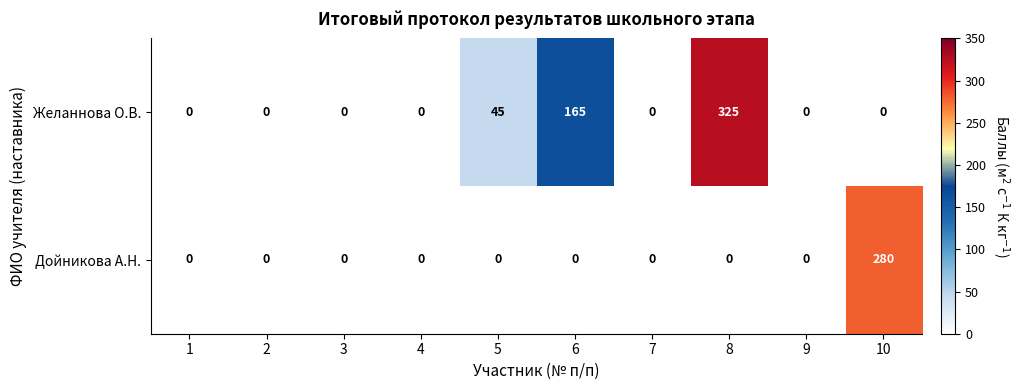

Which series has the largest range (max minus min)?

Желаннова О.В.